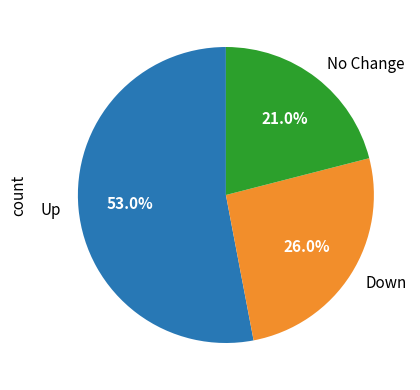

How many slices are in this pie chart?

3